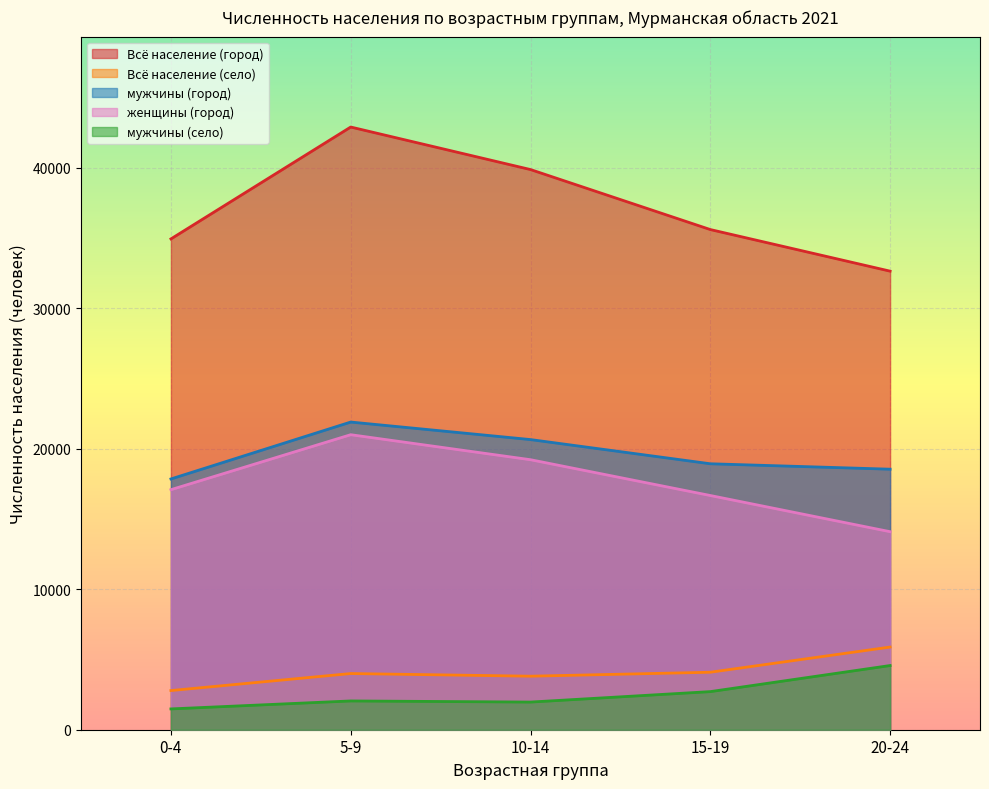

How many interior local peaks does the Всё население (село) series have?

1